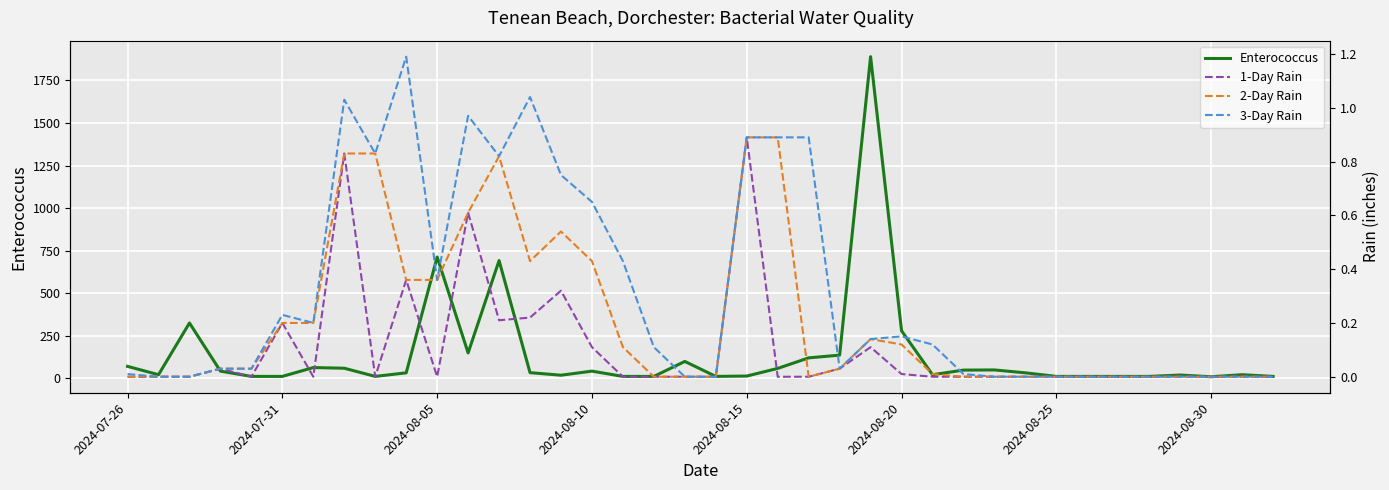

What is the maximum value shown in the chart?

1890.0